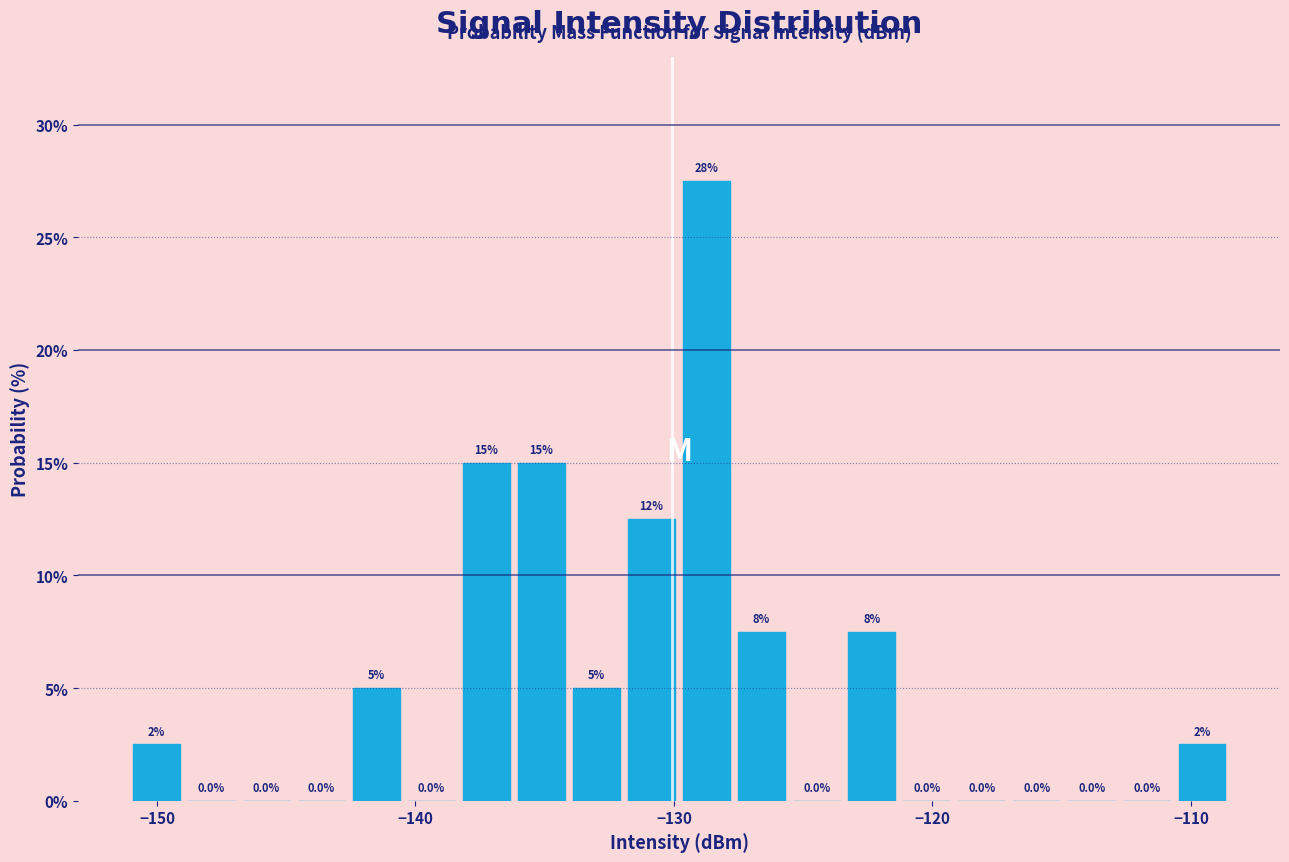

Read against the x-axis, roughly where is the centre of the tallest bar?

-129